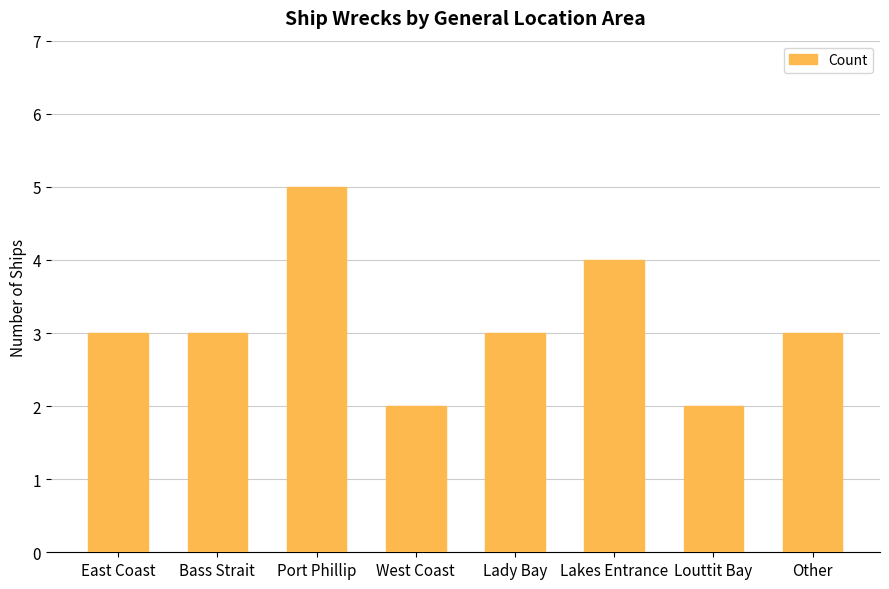

The chart shows a value of 1 at Bass Strait. True or false?

False